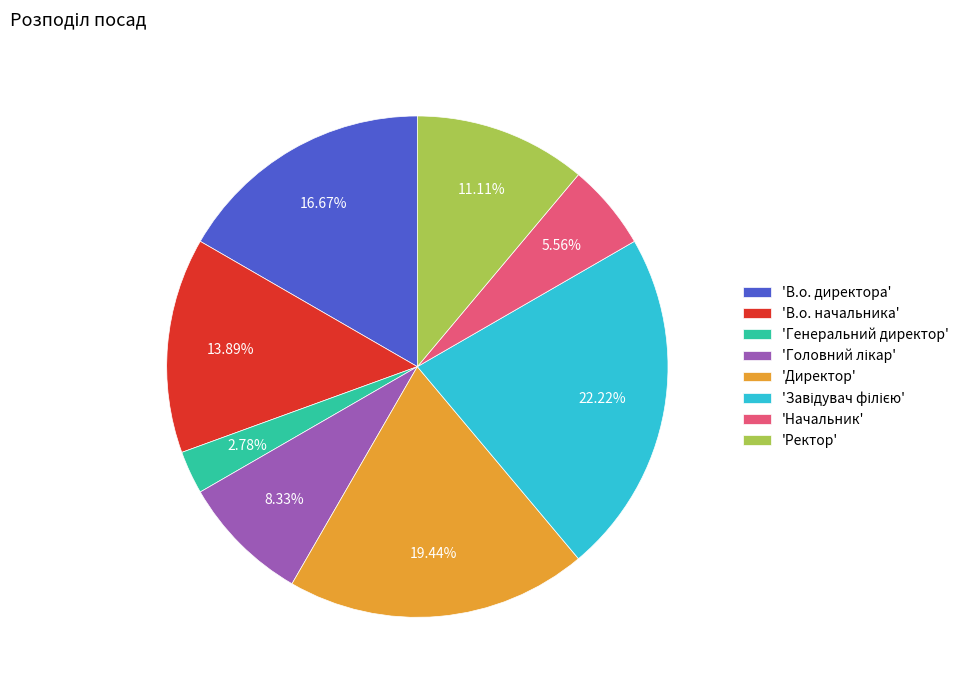

To the nearest percent, what is the average slice percentage?

12%